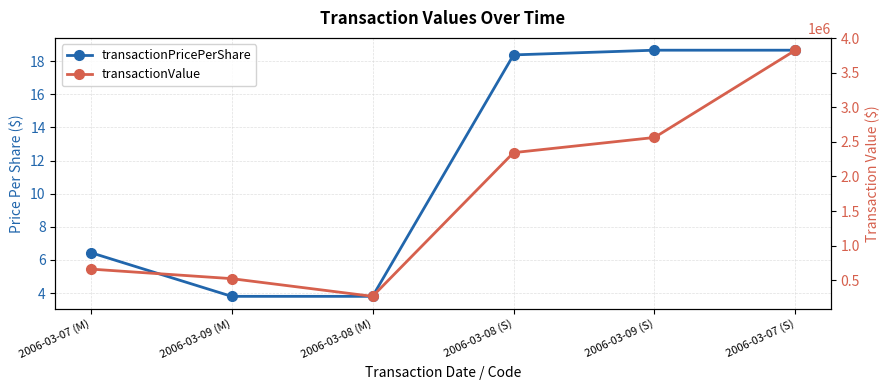

How many data points in transactionPricePerShare are above 18?

3